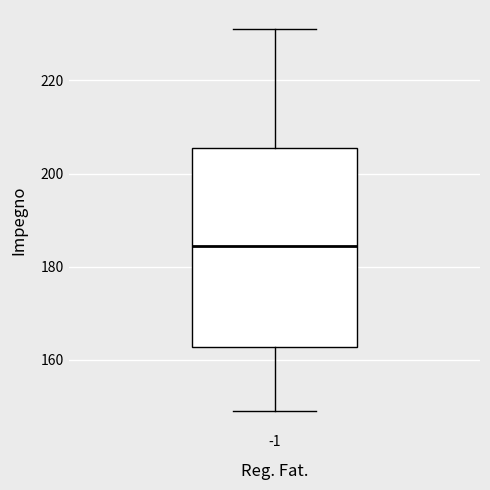

Transcribe this box plot: give where the median line is, the range the box spans, and where the two whiskers end, as read against the y-axis. The values are not printed on the chart, so give them approximately, as read against the axis.

median 184, box 162 to 206, whiskers 150 to 232